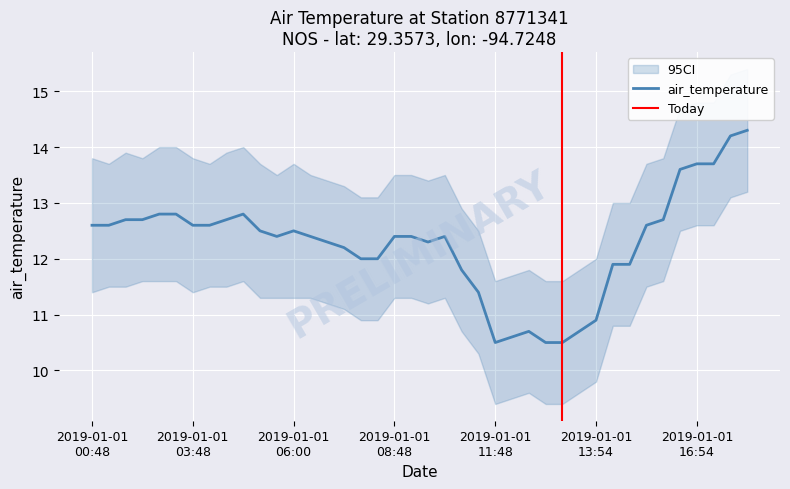

What is the difference between the maximum and minimum values?

3.8